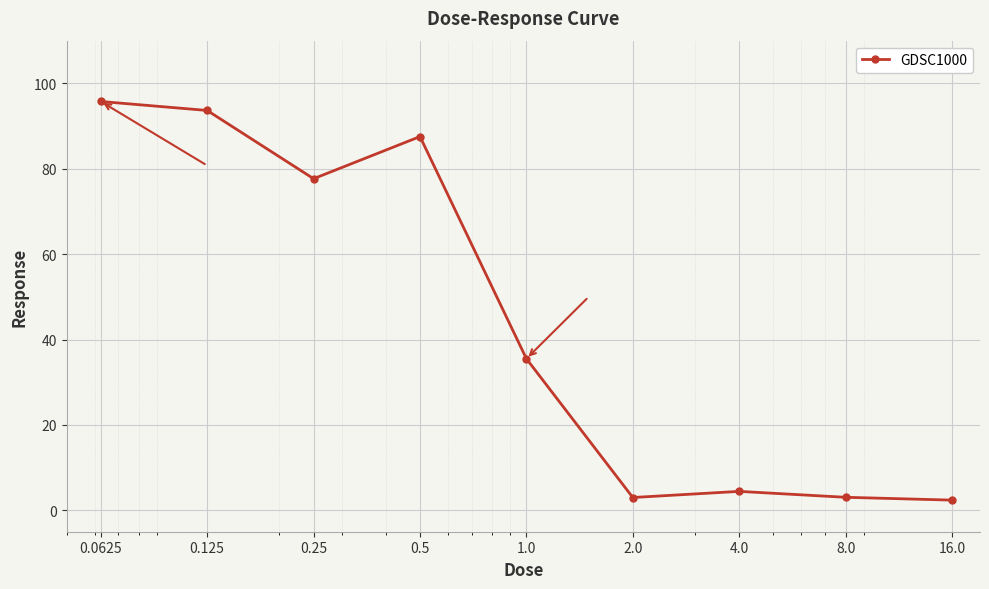

What is the average value?

44.8